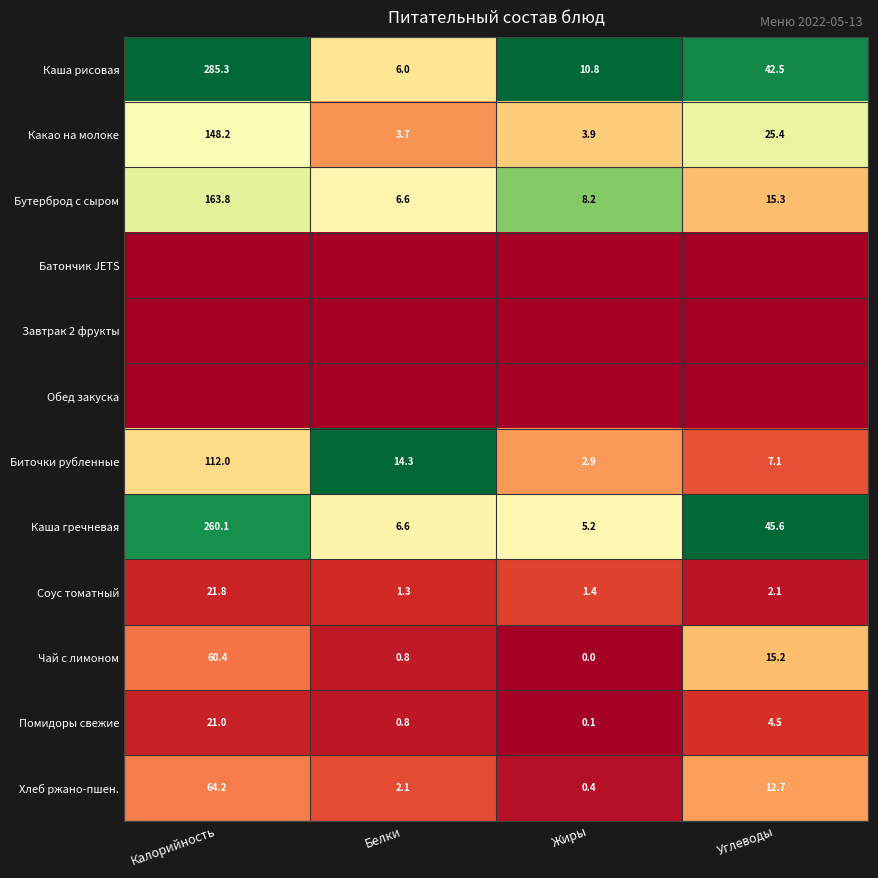

What is the sum of all Какао на молоке values?

181.2